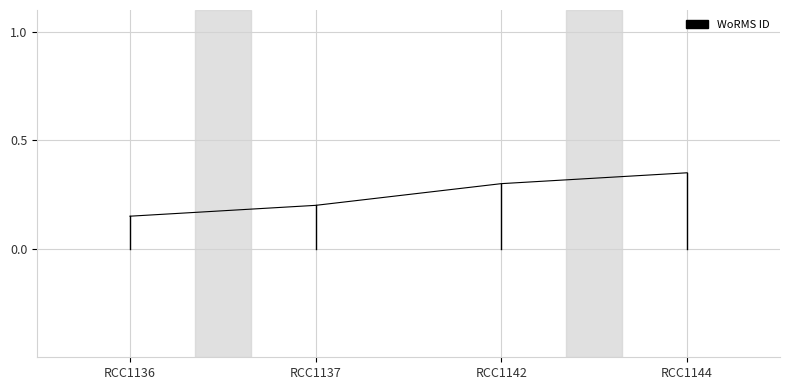

Which category has the lowest value across all series?

RCC1136